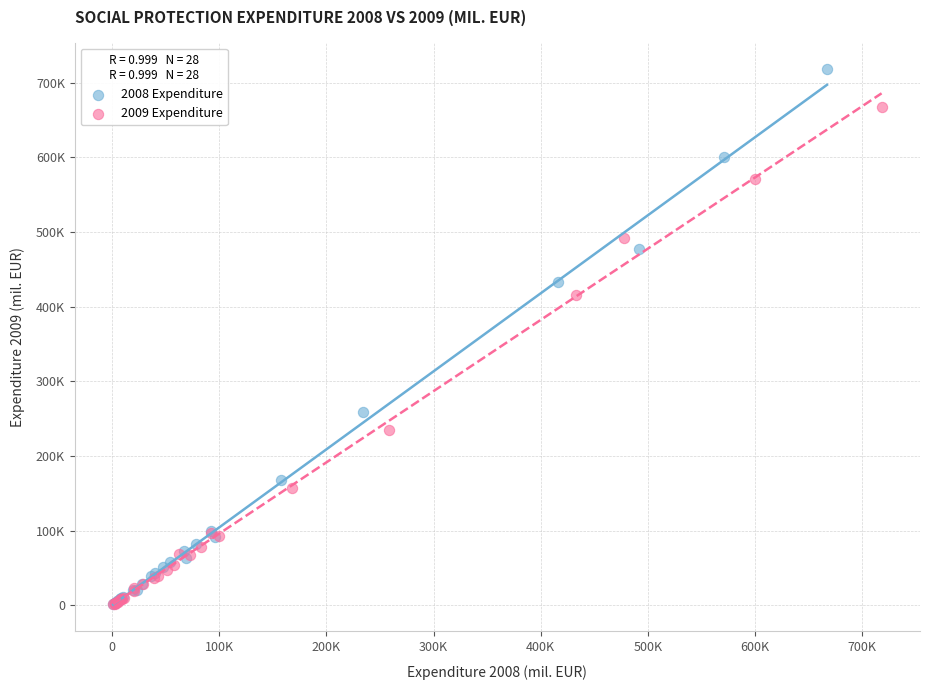

What are all the series names shown in the legend?

2008 Expenditure, 2009 Expenditure